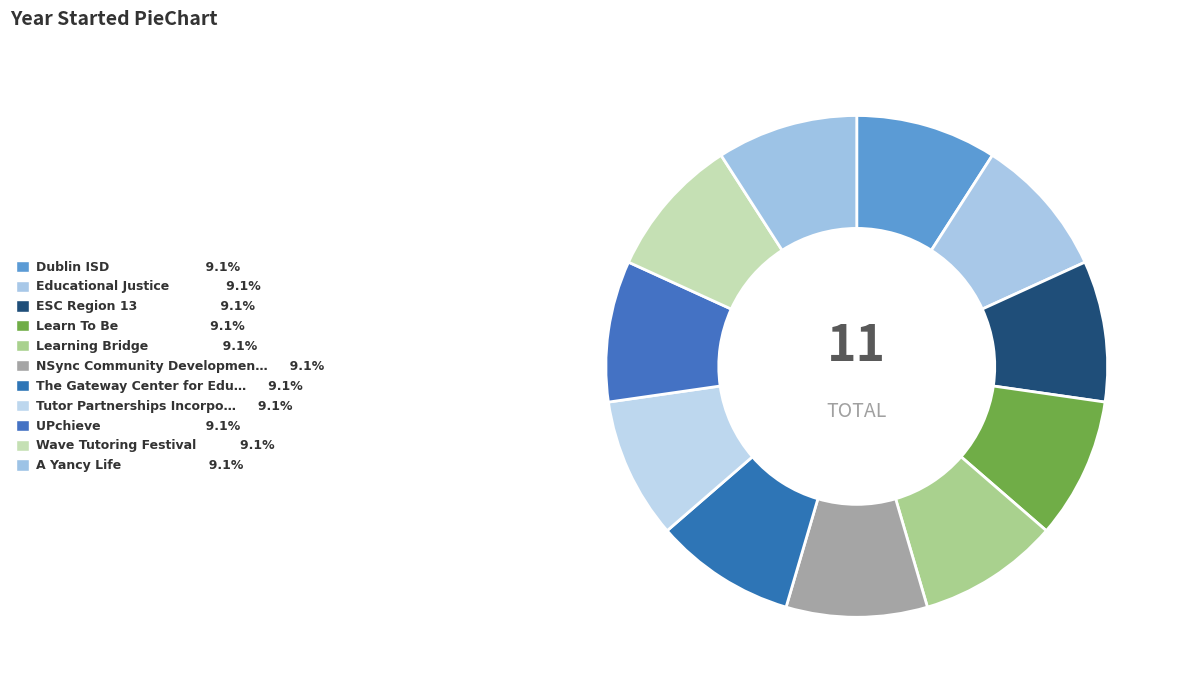

How many segments does this pie chart have?

11